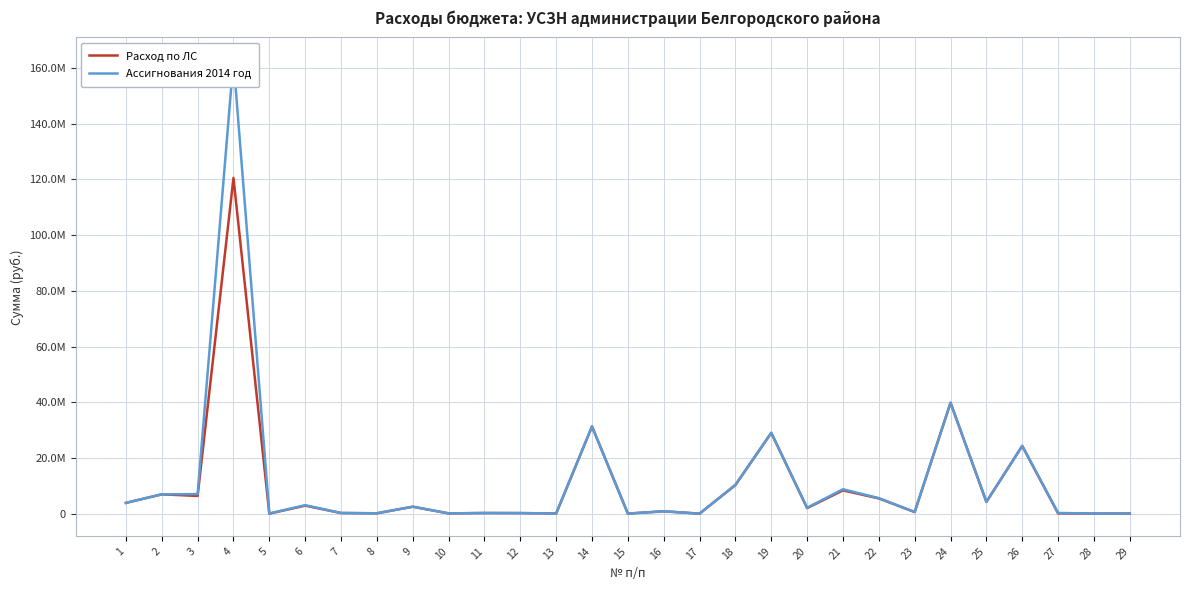

Between 10 and 11, which series saw the biggest shift?

Расход по ЛС